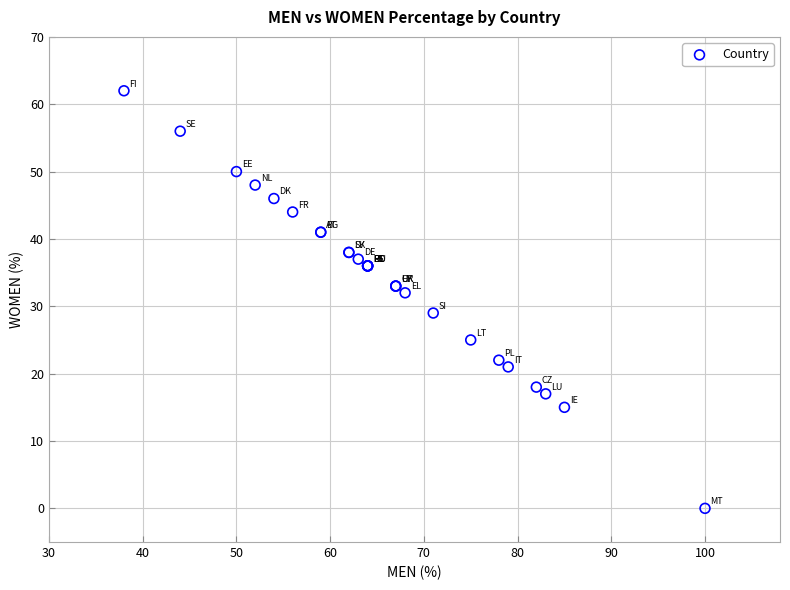

What Y value in the scatter plot is closest to 31?

32